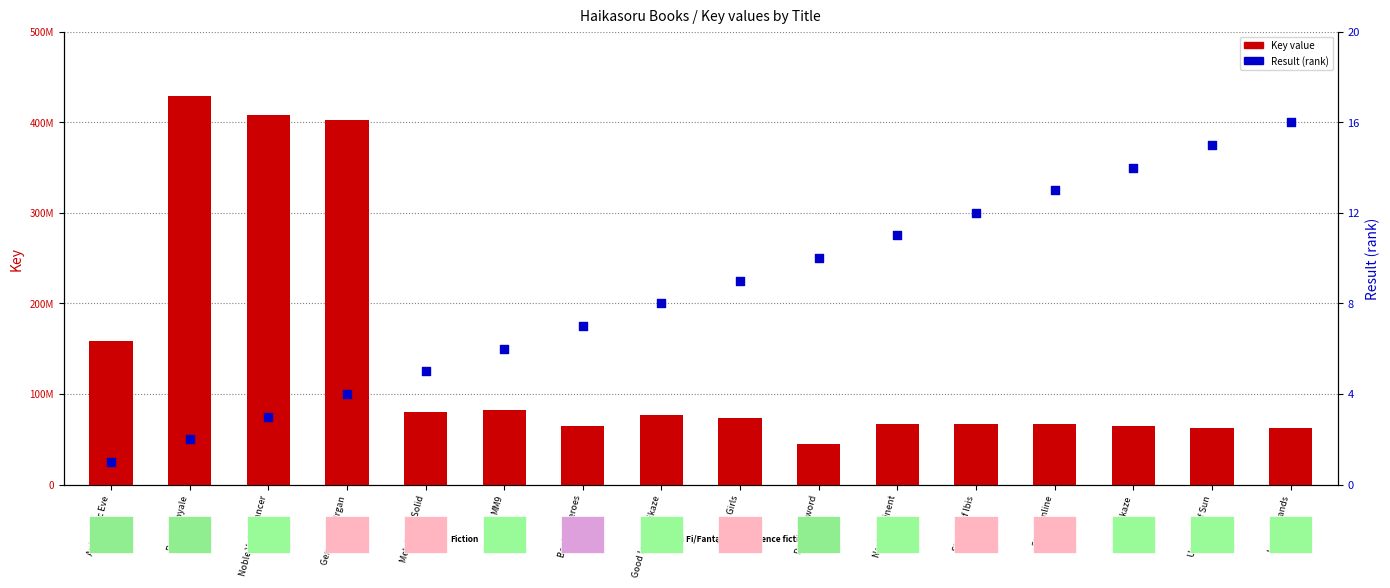

Is the value of Key at Next Continent greater than the value of Result at Genocidal Organ?

Yes